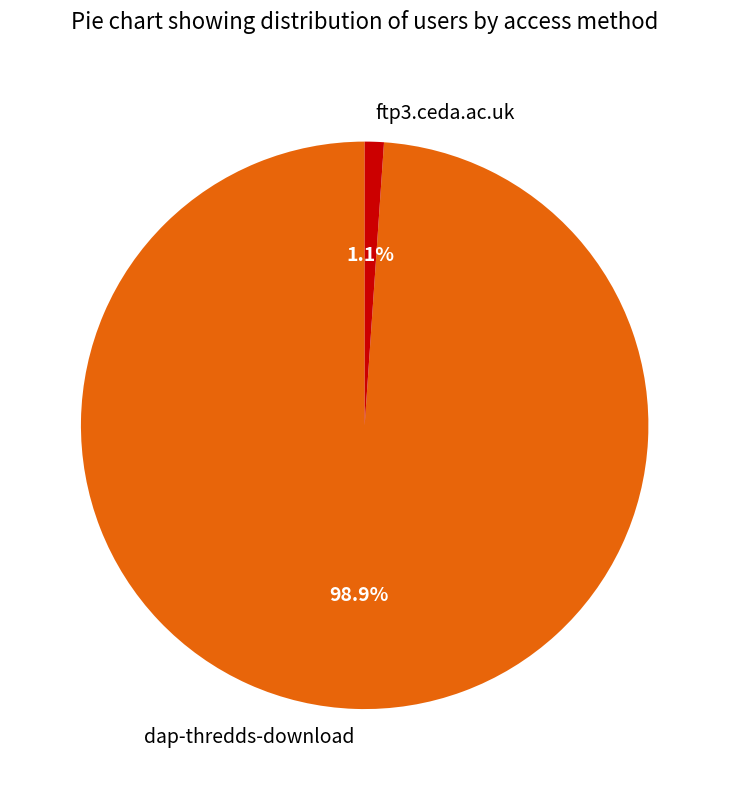

Rank the categories by value from lowest to highest.

ftp3.ceda.ac.uk, dap-thredds-download